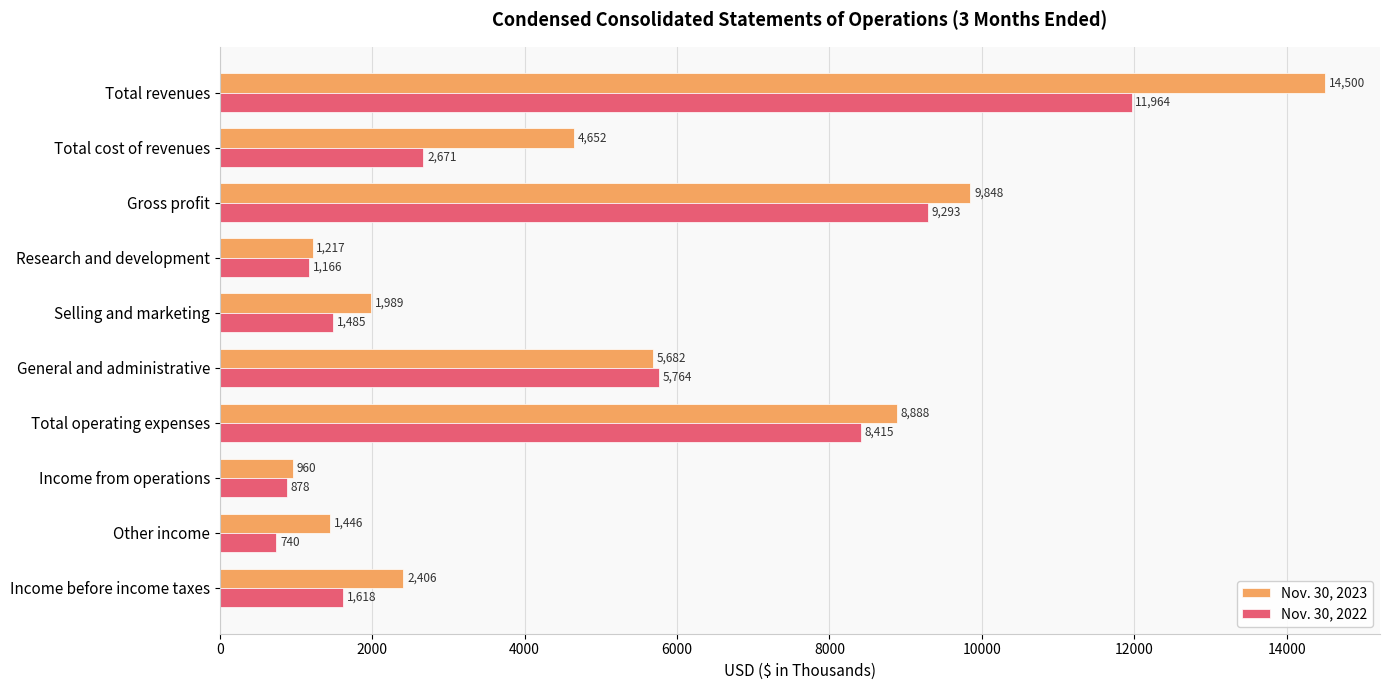

Is the value of Nov. 30, 2022 at Gross profit greater than the value of Nov. 30, 2023 at Total operating expenses?

Yes